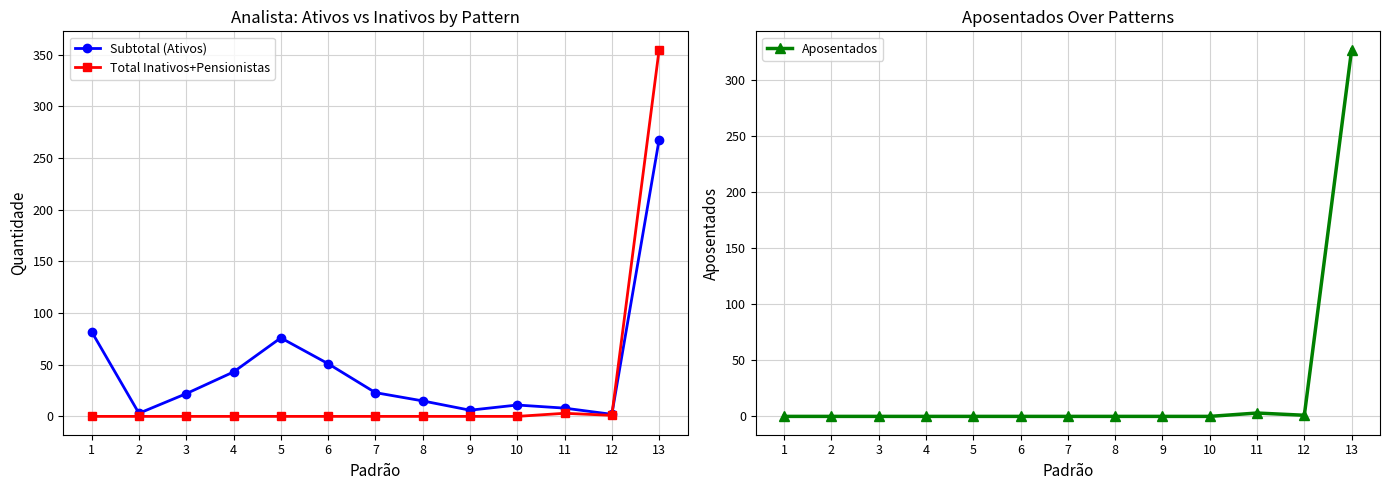

What is the spread (max minus min) of values at 1?

82